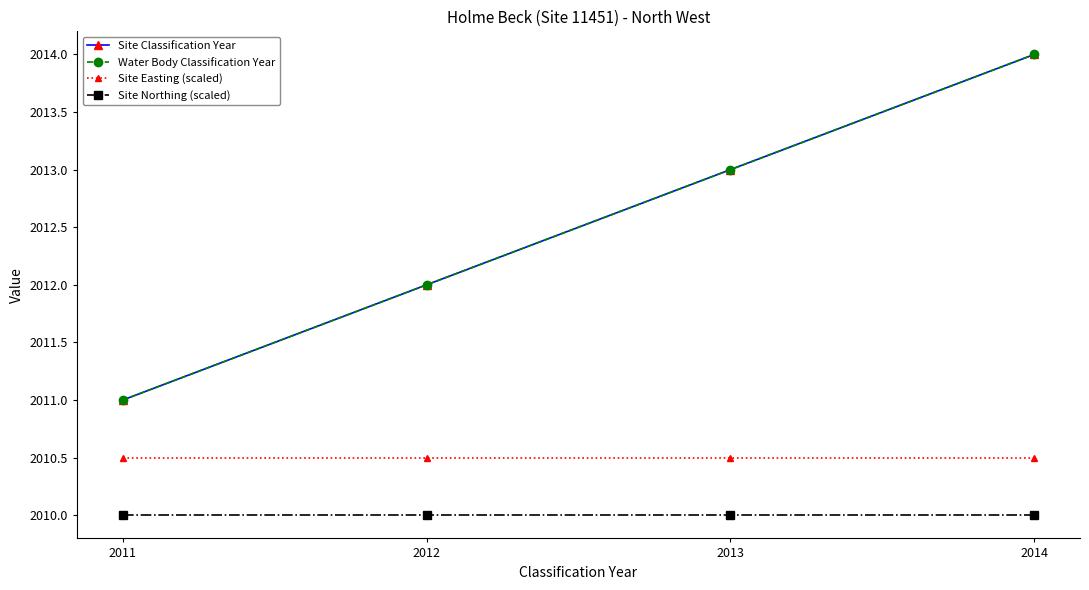

Between 2013 and 2012, which is larger?

2013